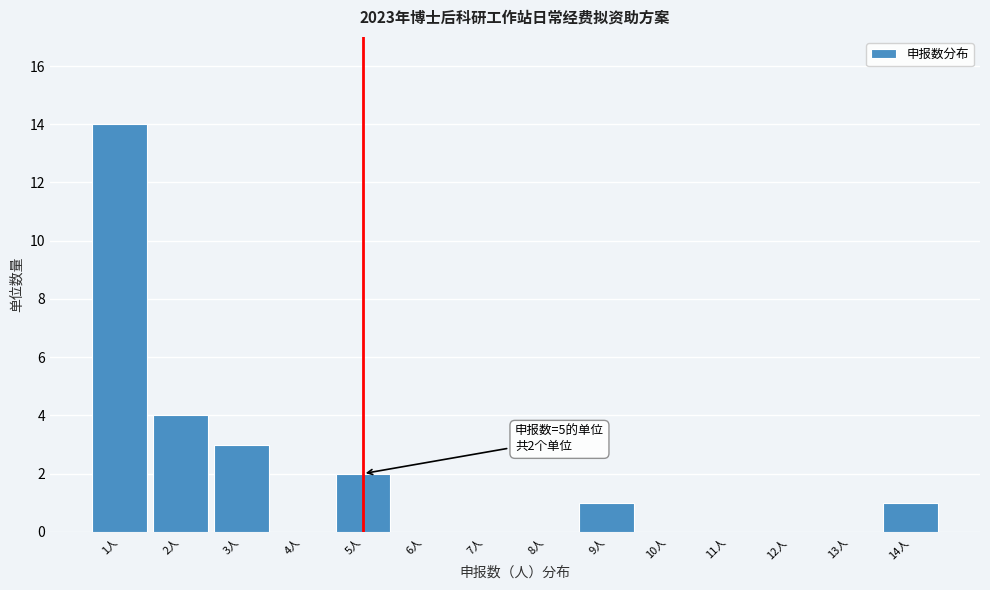

Over which range of the x-axis is the bar tallest?

0.5 to 1.5